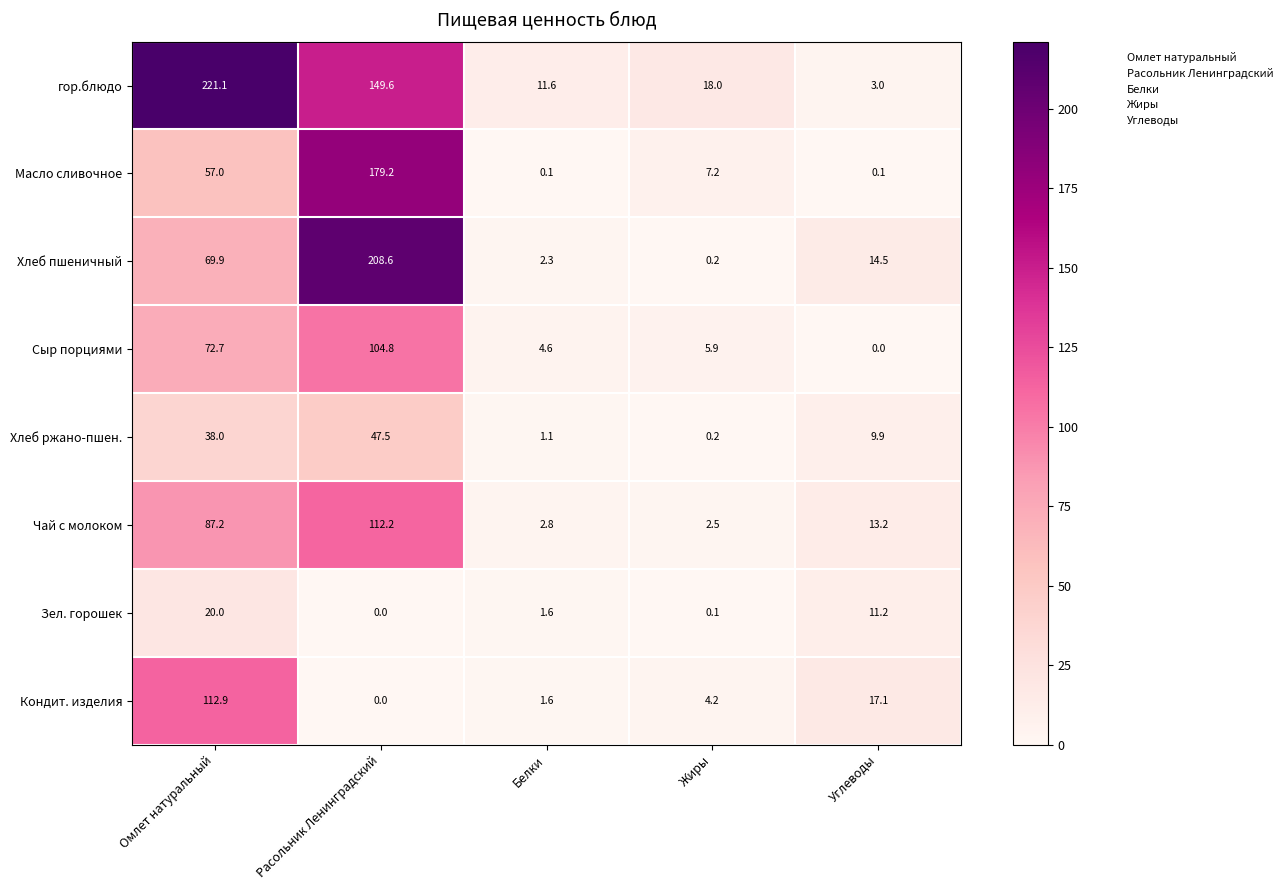

How many series are shown in this chart?

8